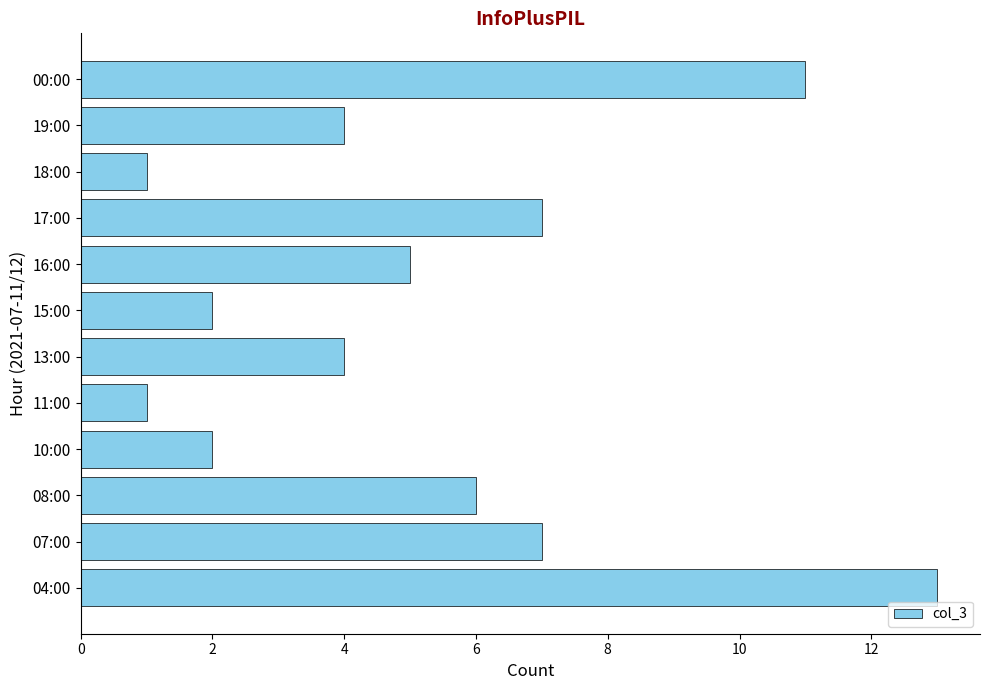

How many data points does each series have?

12